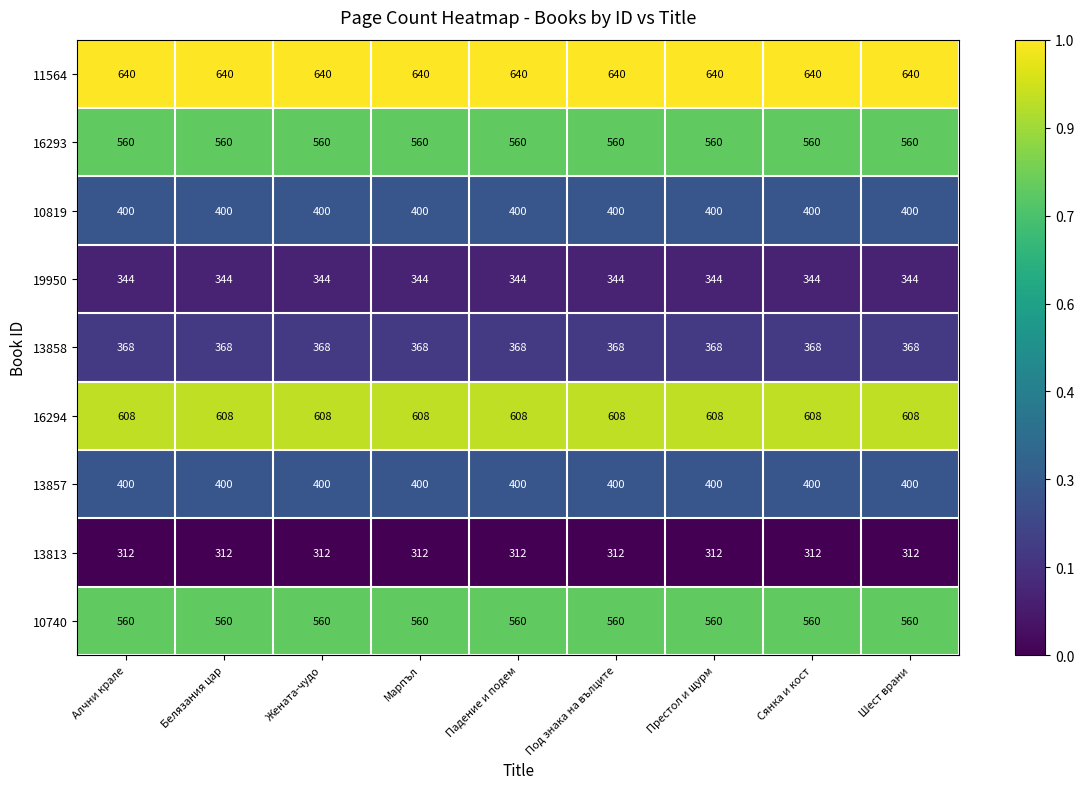

What is the total value across all series at Престол и щурм?

4192